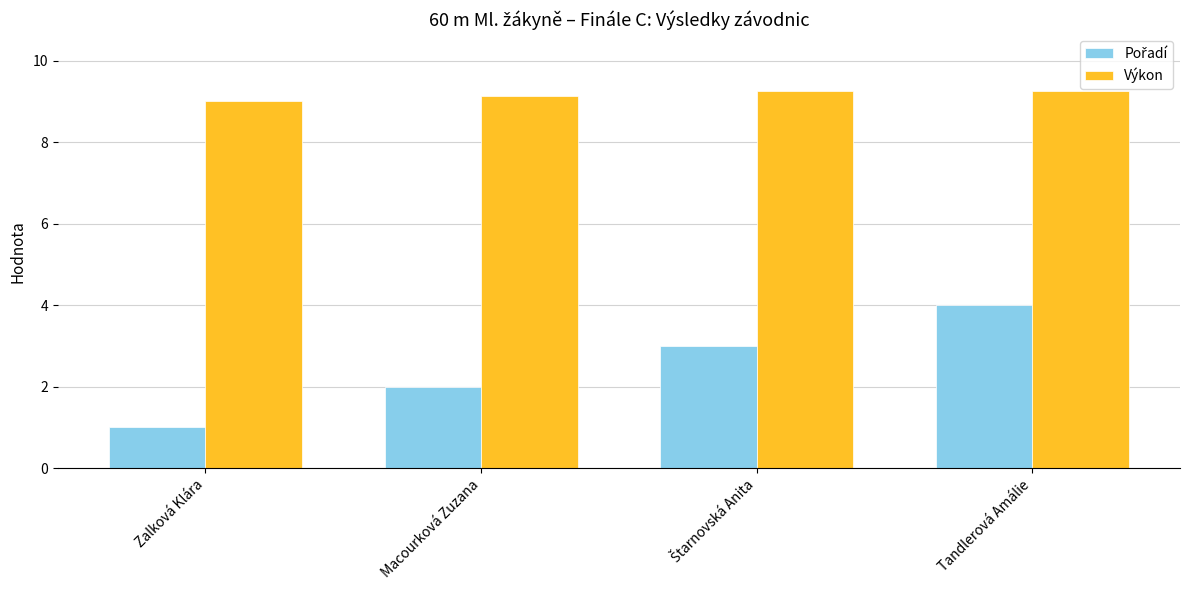

What is the average value of the Výkon series?

9.2